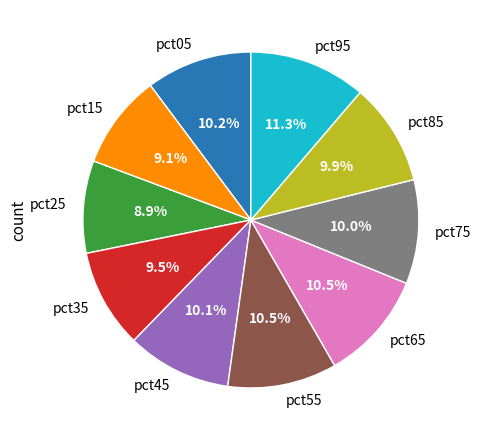

How much of the chart is everything except pct25?

91.1%